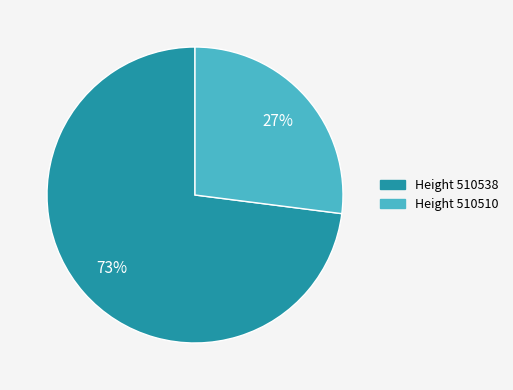

To the nearest percent, what is the difference between the largest and smallest slice percentages?

46%